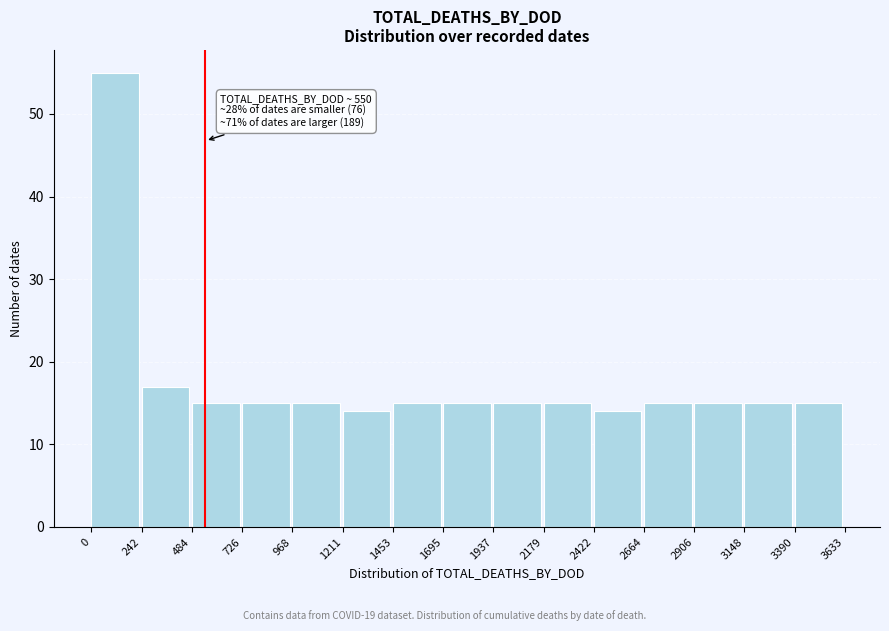

Over which range of the x-axis is the bar tallest?

0 to 242